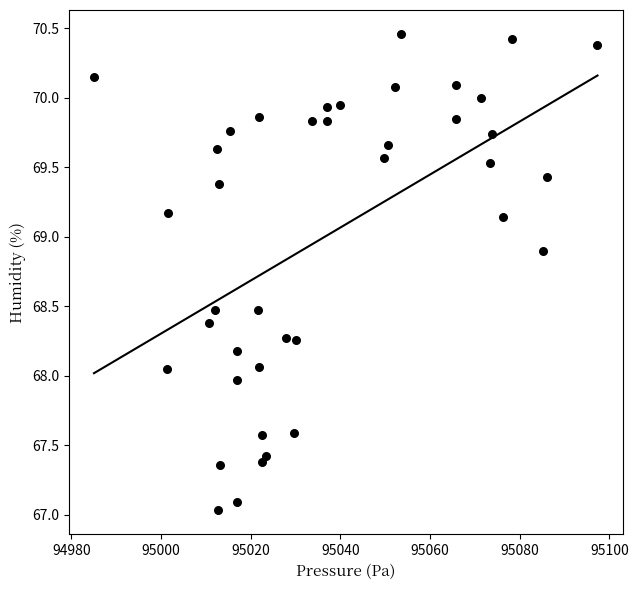

What is the range of Y values (max minus min)?

3.4